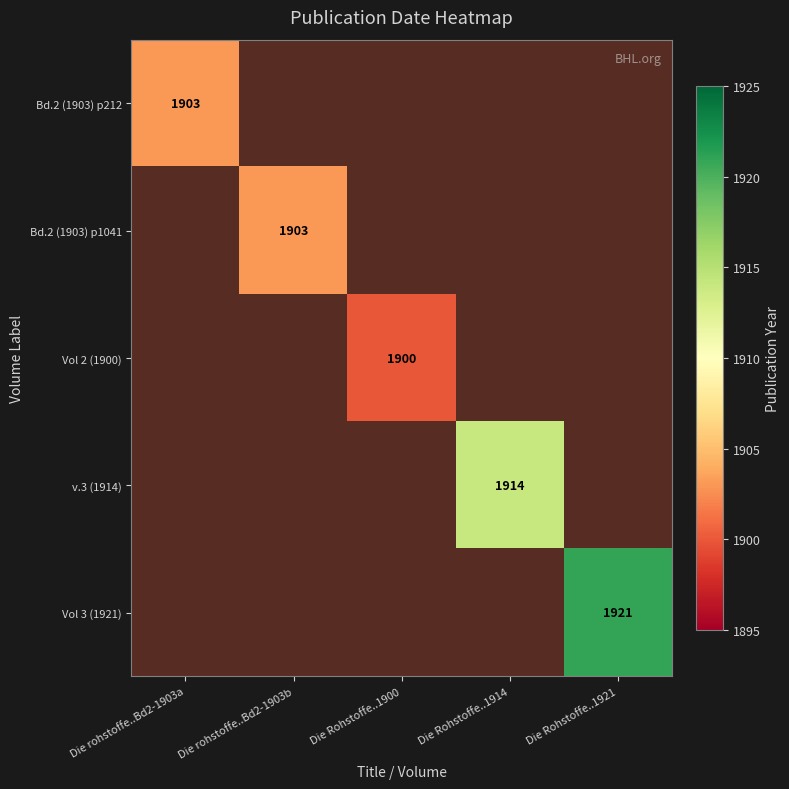

Which series has the widest spread of values?

Vol 3 (1921)